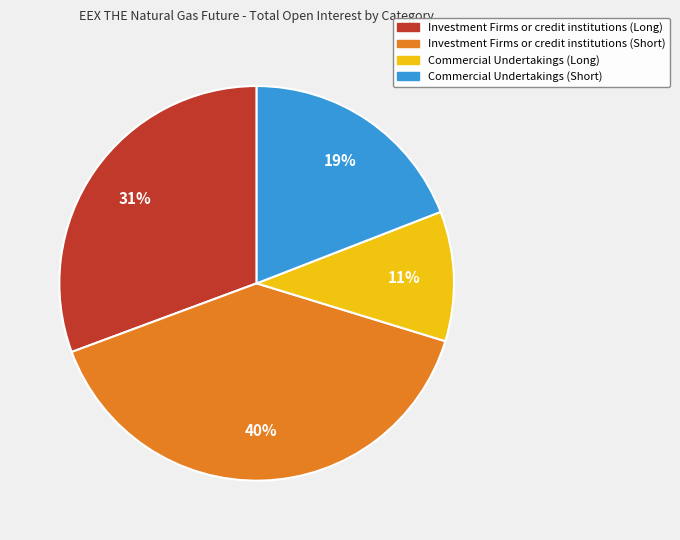

How many segments does this pie chart have?

4